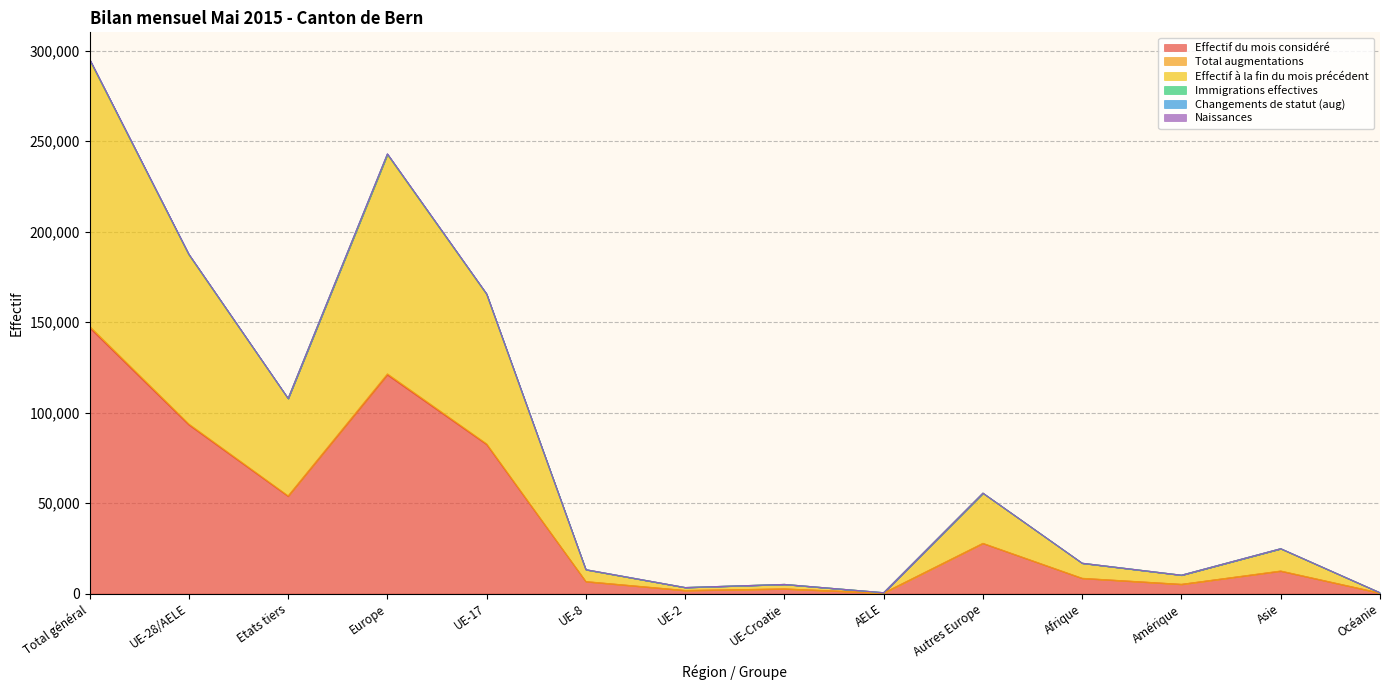

Which label corresponds to the largest value in the chart?

Total général